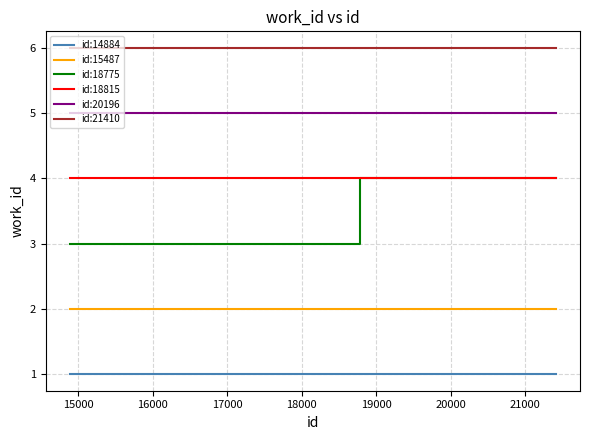

True or false: id:20196 and id:14884 intersect in this chart.

False